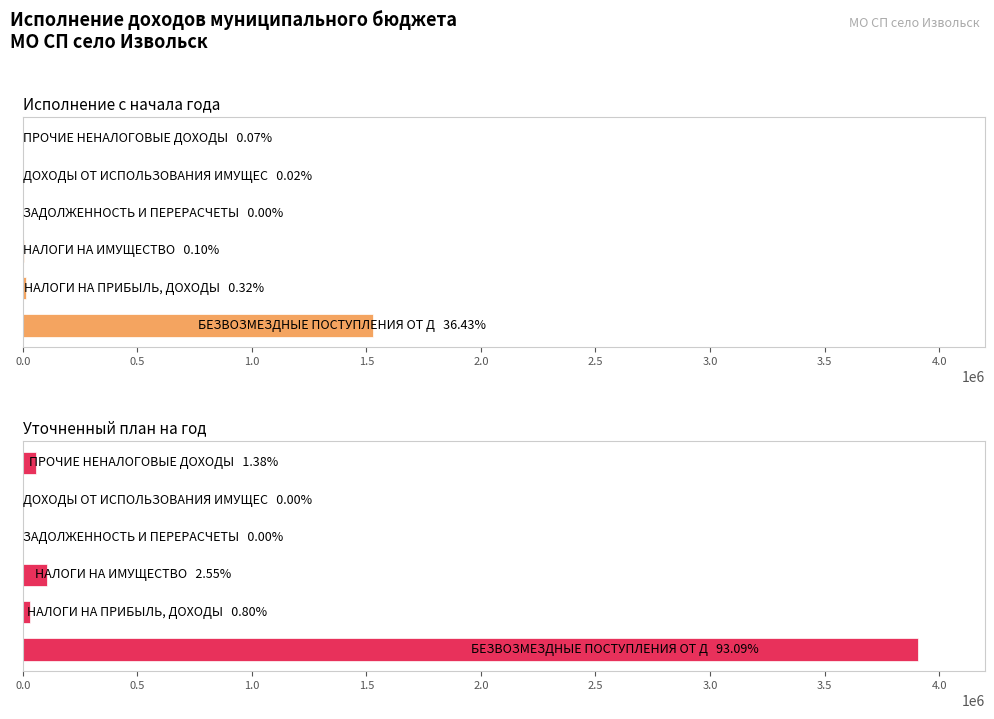

What are all the series names shown in the legend?

Исполнение с начала года, Уточненный план на год